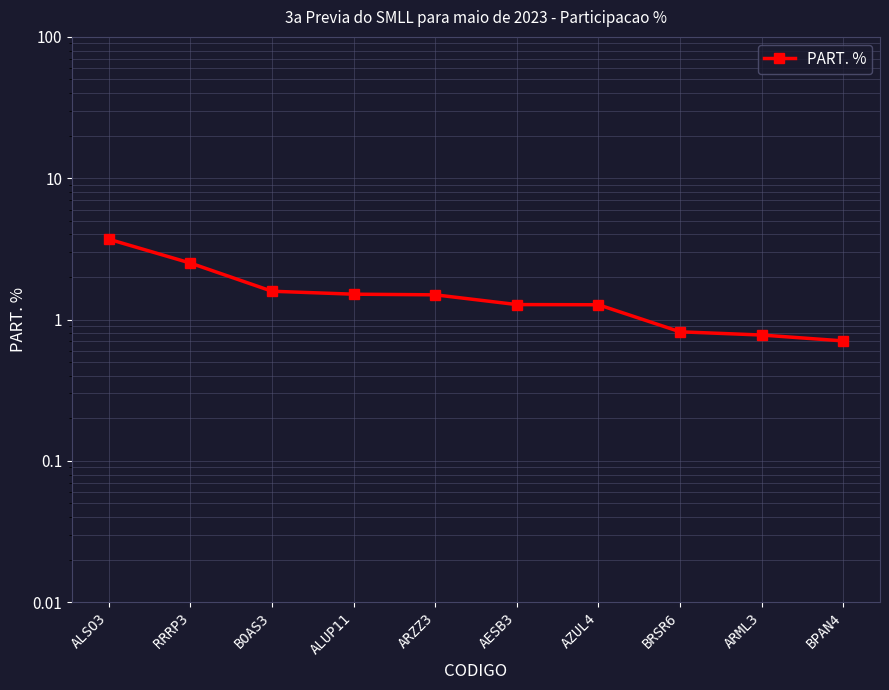

True or false: there are more than 2 points higher than both neighbors.

False